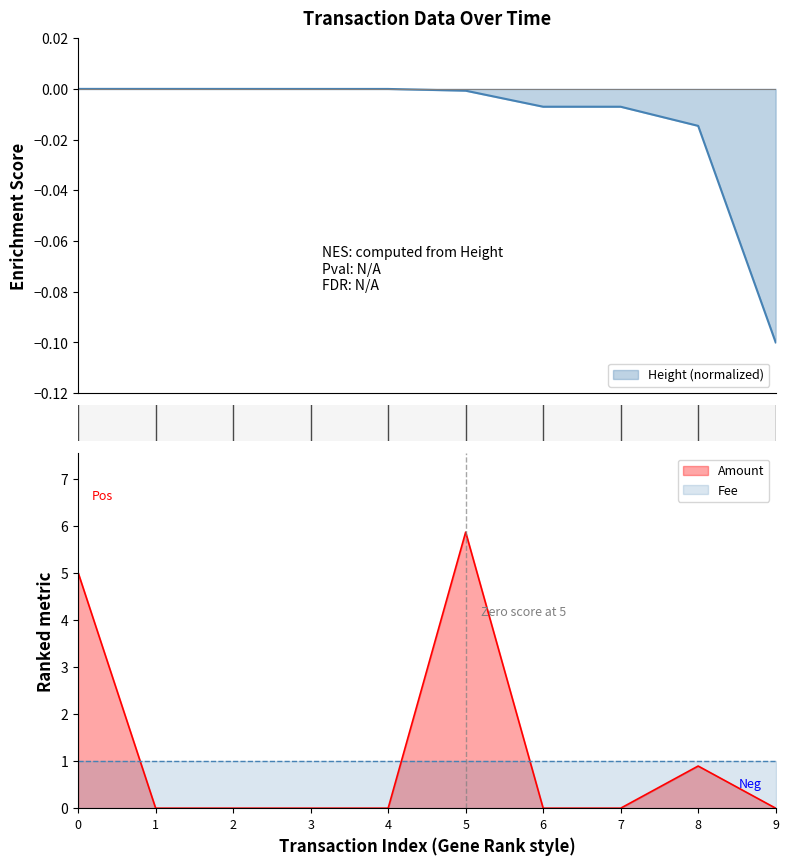

The Fee series shows 0.2 at 8. True or false?

False